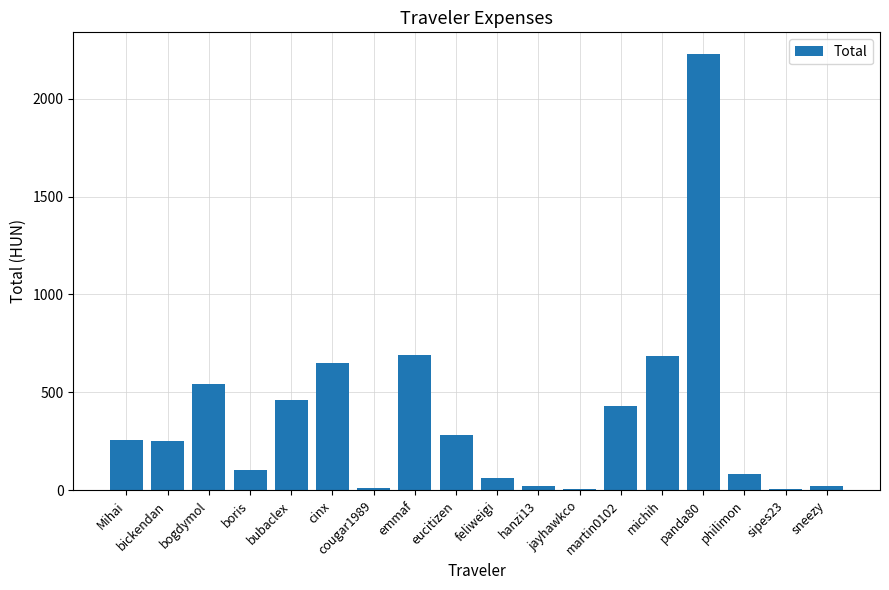

What is the maximum value shown in the chart?

2226.6